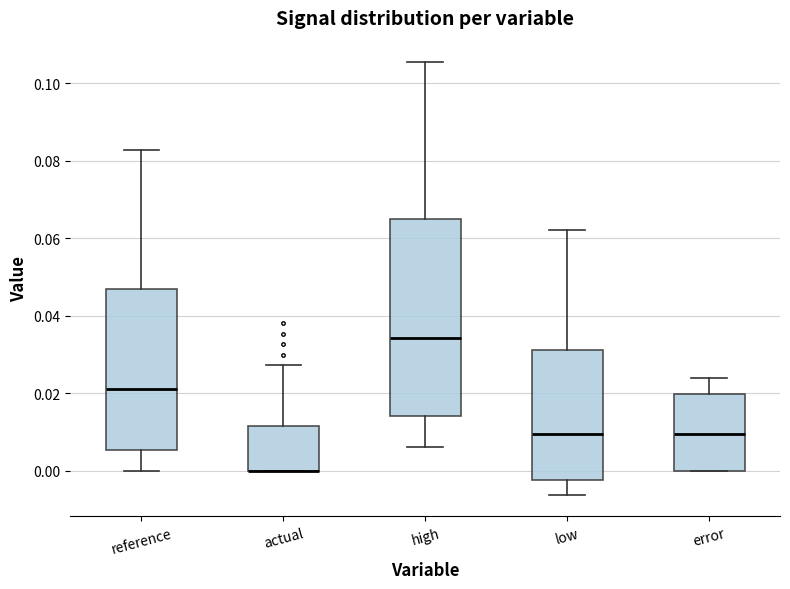

Where is the upper edge of the box for actual on the y-axis? The values are not printed on the chart, so give them approximately, as read against the axis.

0.012